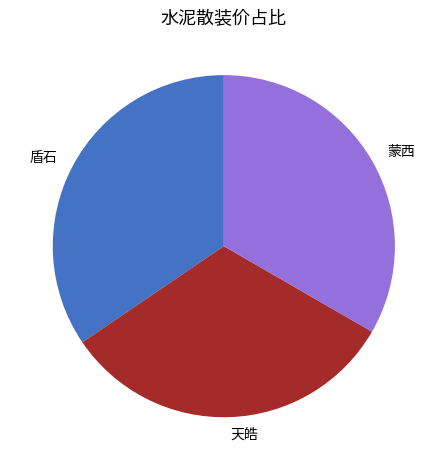

Combined, do 蒙西 and 天皓 account for over 50%?

Yes